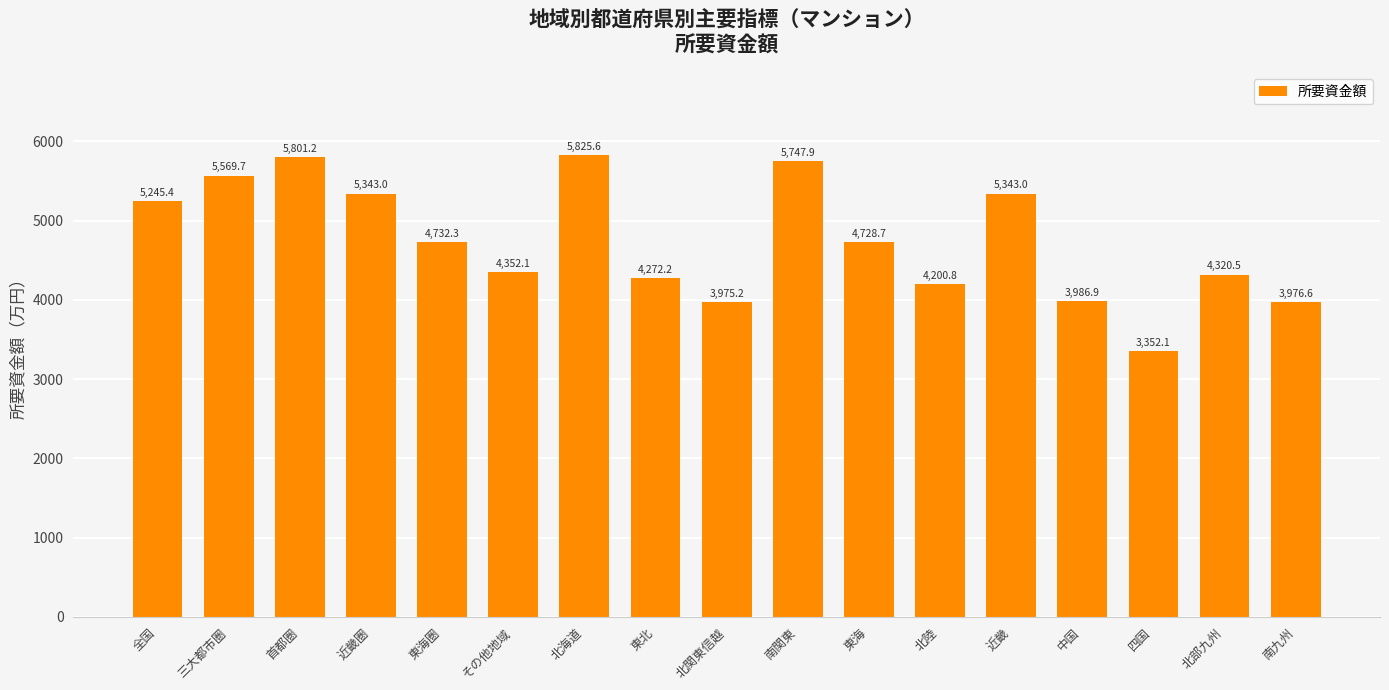

True or false: the data shows 951.0 at 四国.

False